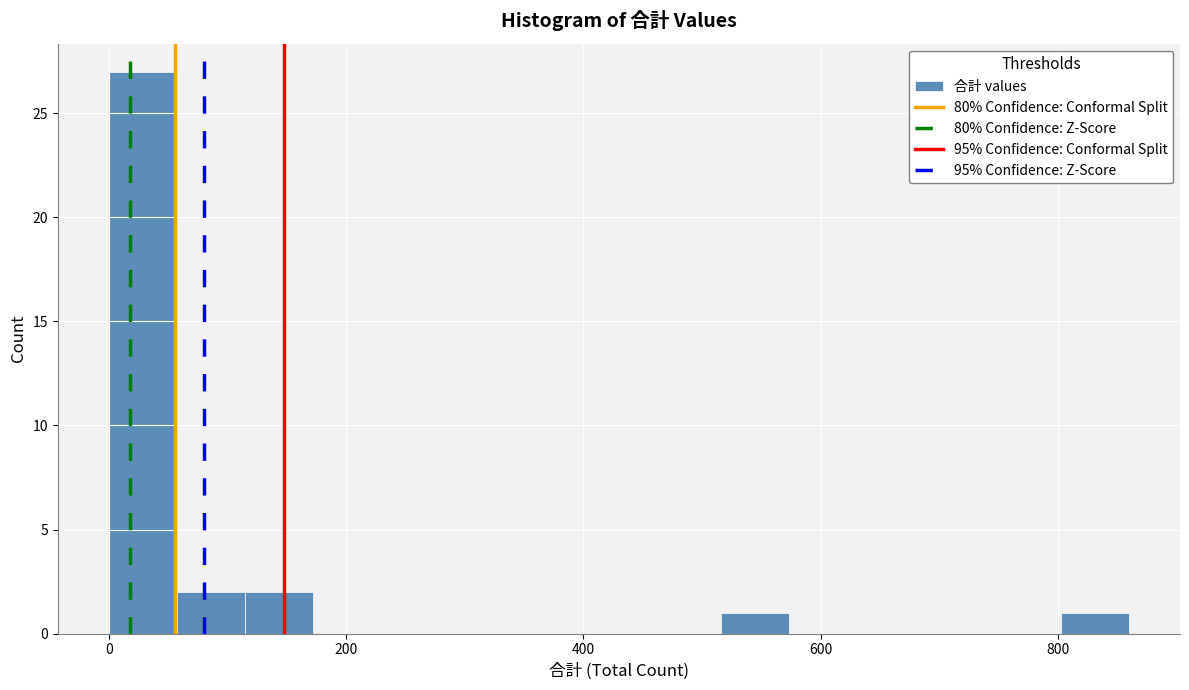

Read against the x-axis, roughly where is the centre of the tallest bar?

20